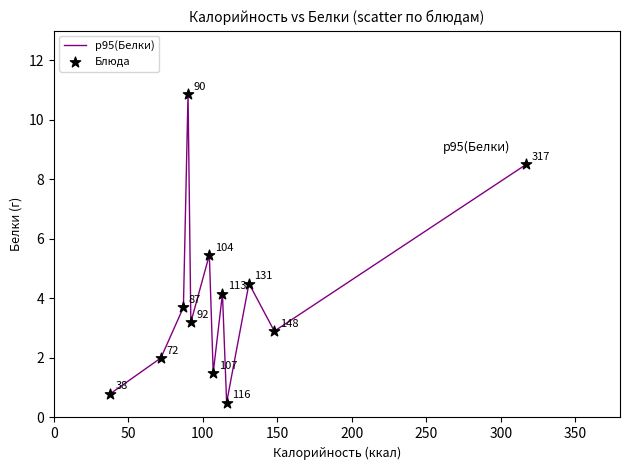

What is the greatest value displayed?

10.9